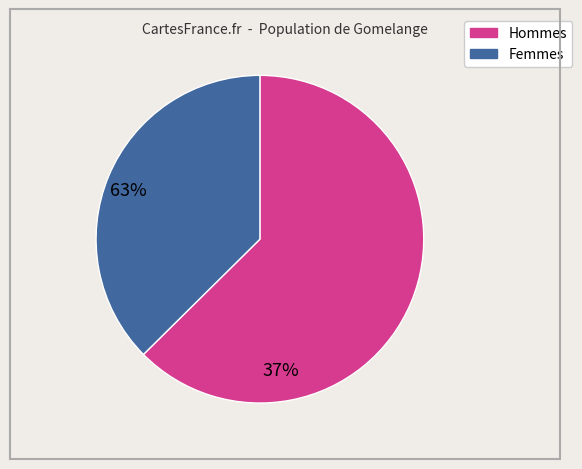

Is there a majority slice in this chart?

Yes